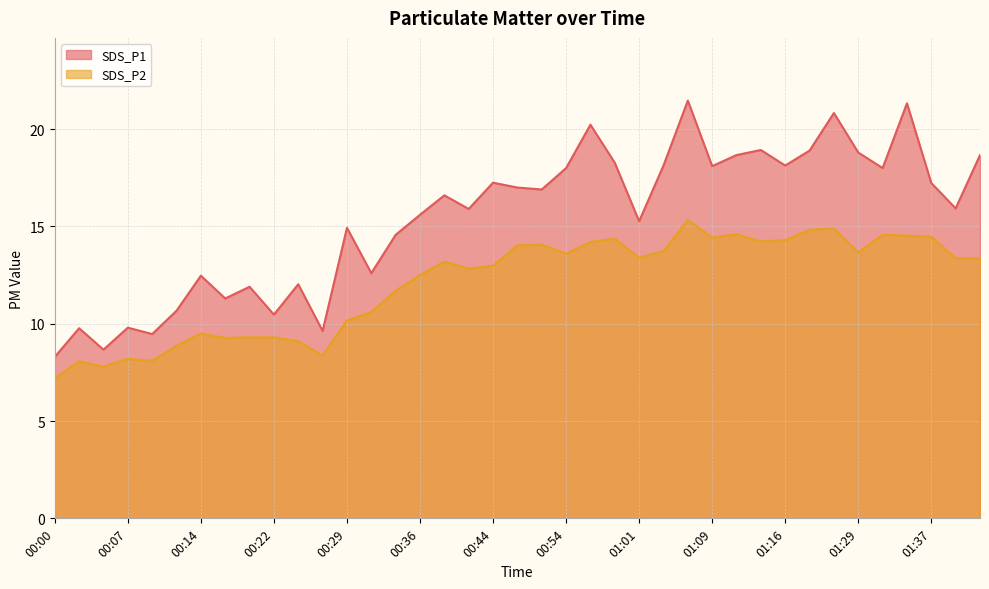

What is the spread (max minus min) of values at 00:24?

2.9